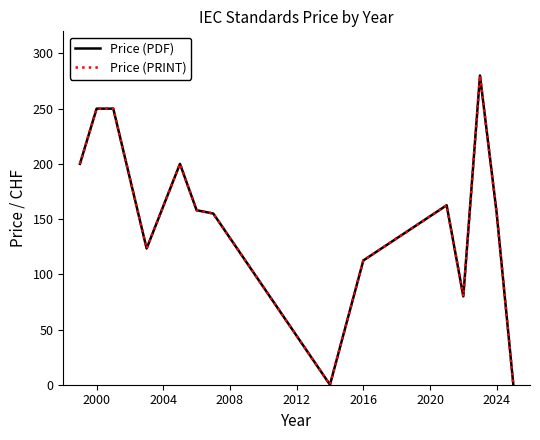

At how many categories does at least one series exceed 133?

9